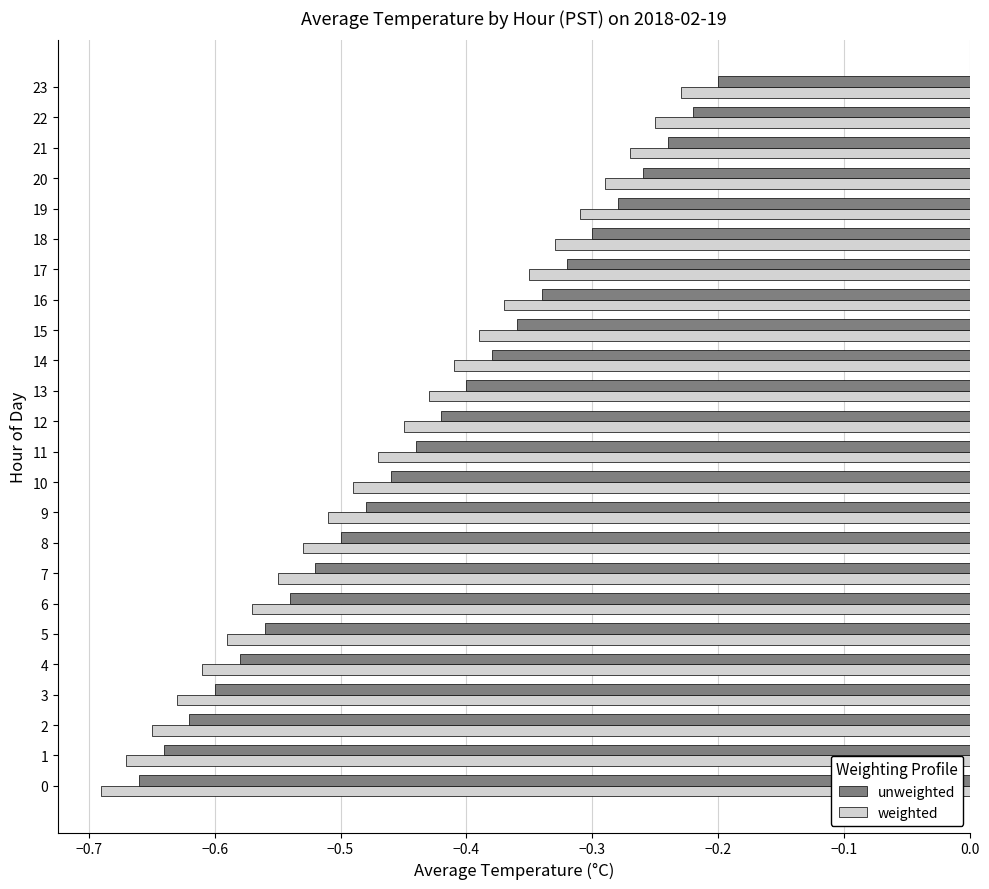

The value of weighted at 20 is -0.1. True or false?

False